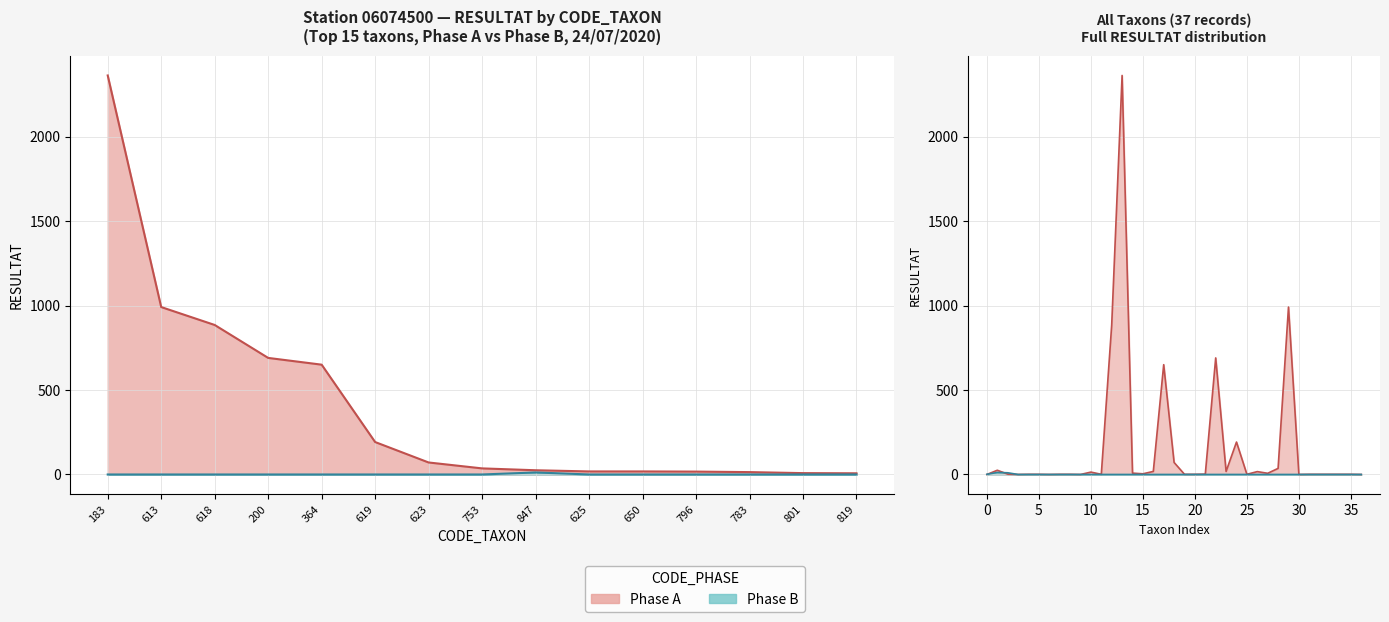

The value of Phase B at 364 is 8. True or false?

False